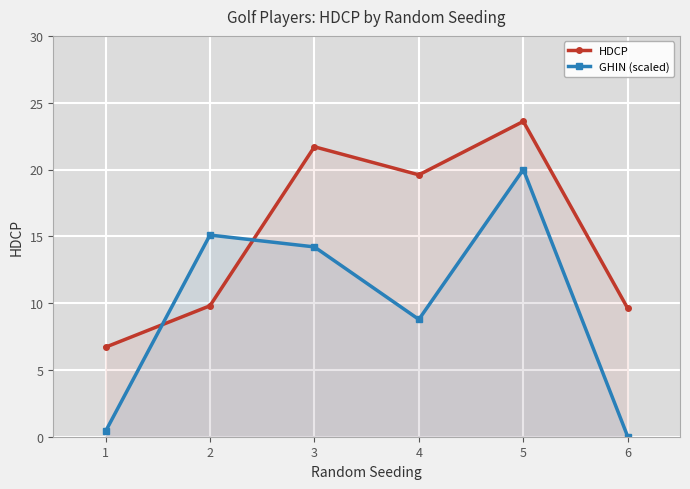

In GHIN (scaled), how many points are higher than both neighbors (excluding endpoints)?

2